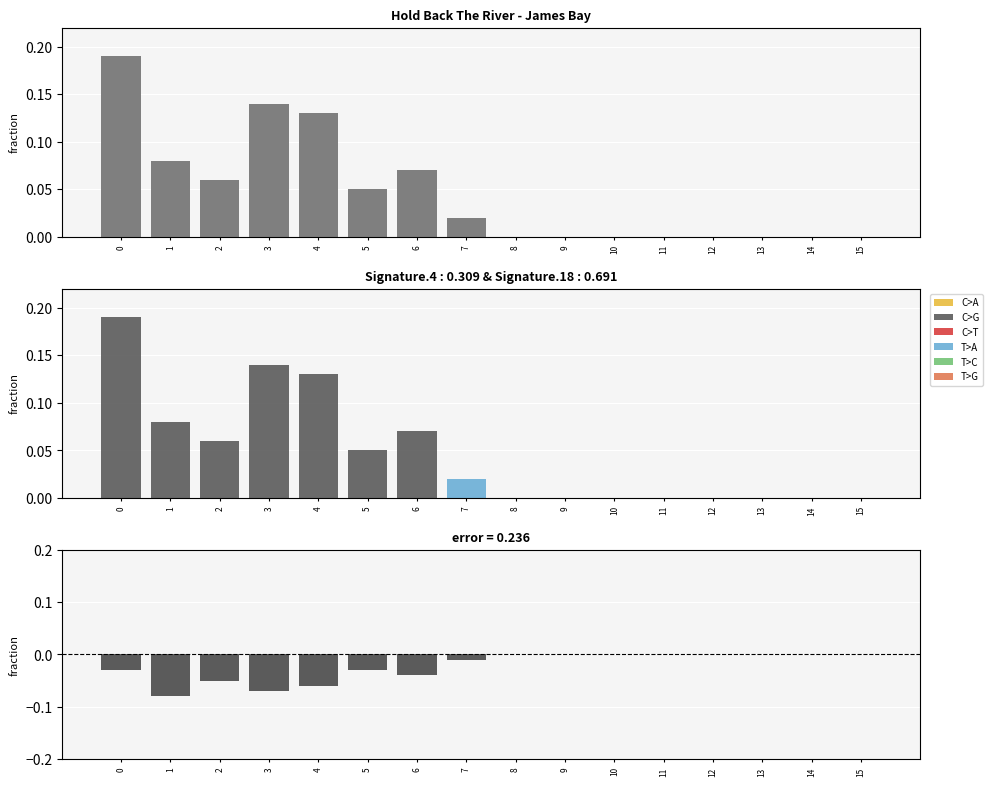

Which series has the widest spread of values?

C>G